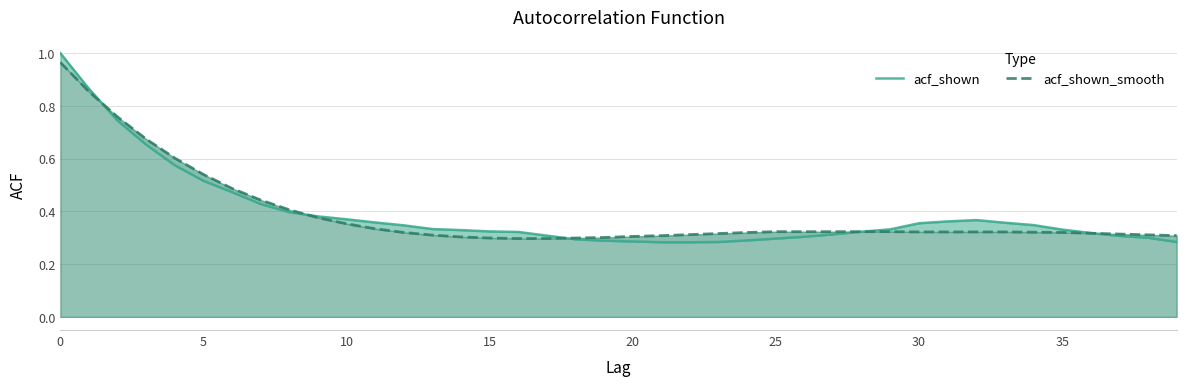

True or false: acf_shown has a value of 0.1 at 17.

False